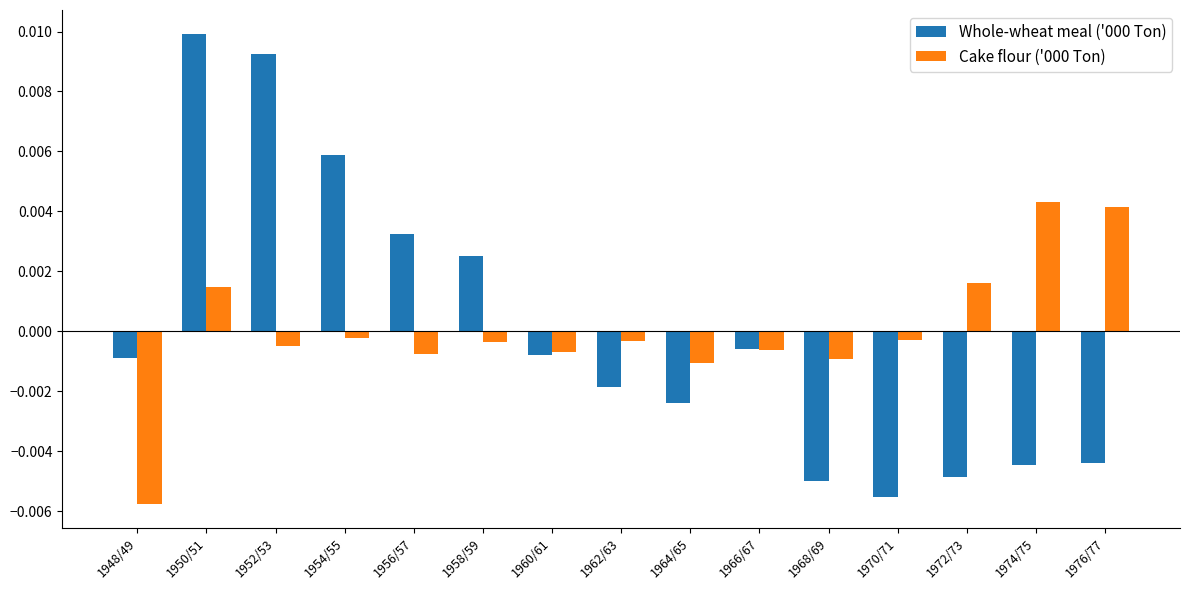

Are the bars horizontal?

No